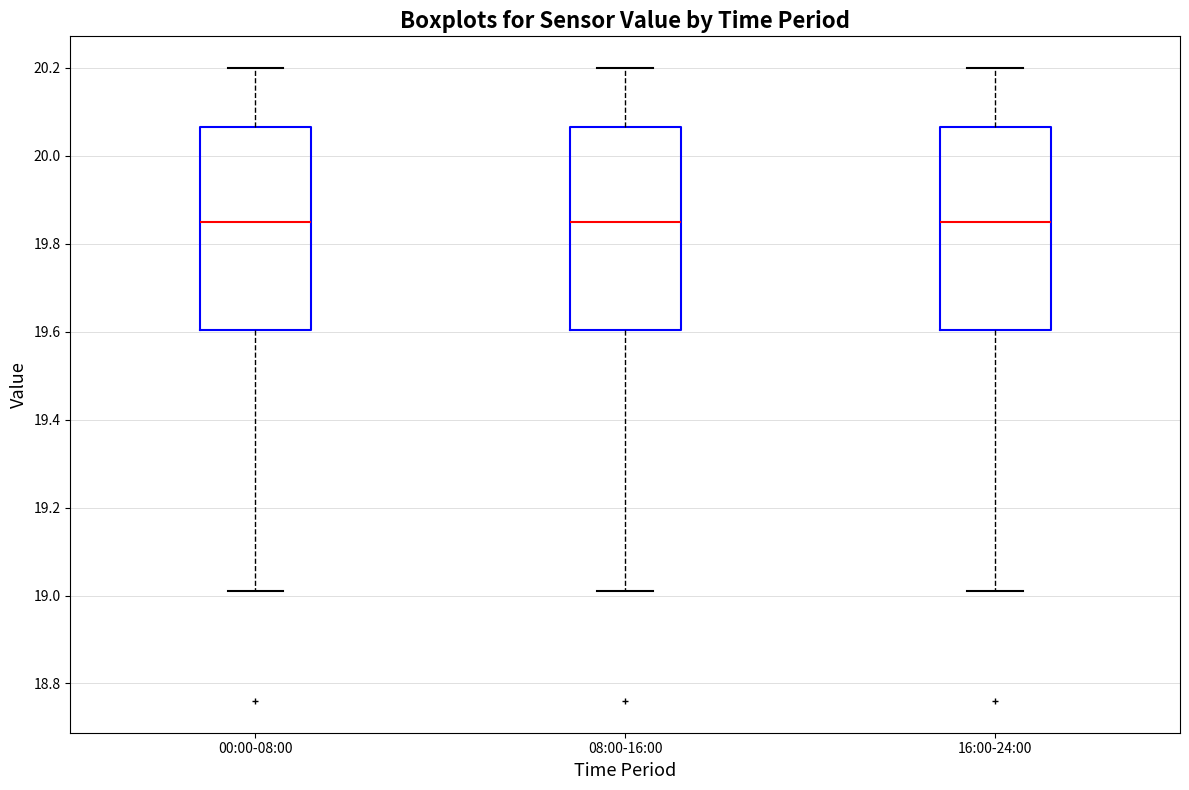

Reading left to right, transcribe this box plot: for each box, give where its median line is, the range the box spans, and where its two whiskers end, as read against the y-axis. The values are not printed on the chart, so give them approximately, as read against the axis.

00:00-08:00: median 19.86, box 19.60 to 20.06, whiskers 19.02 to 20.20
08:00-16:00: median 19.86, box 19.60 to 20.06, whiskers 19.02 to 20.20
16:00-24:00: median 19.86, box 19.60 to 20.06, whiskers 19.02 to 20.20